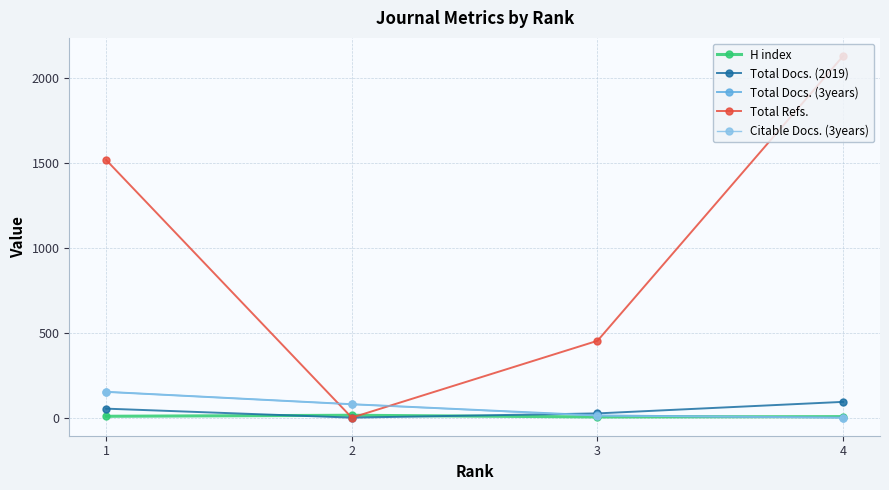

What is the maximum value shown in the chart?

2132